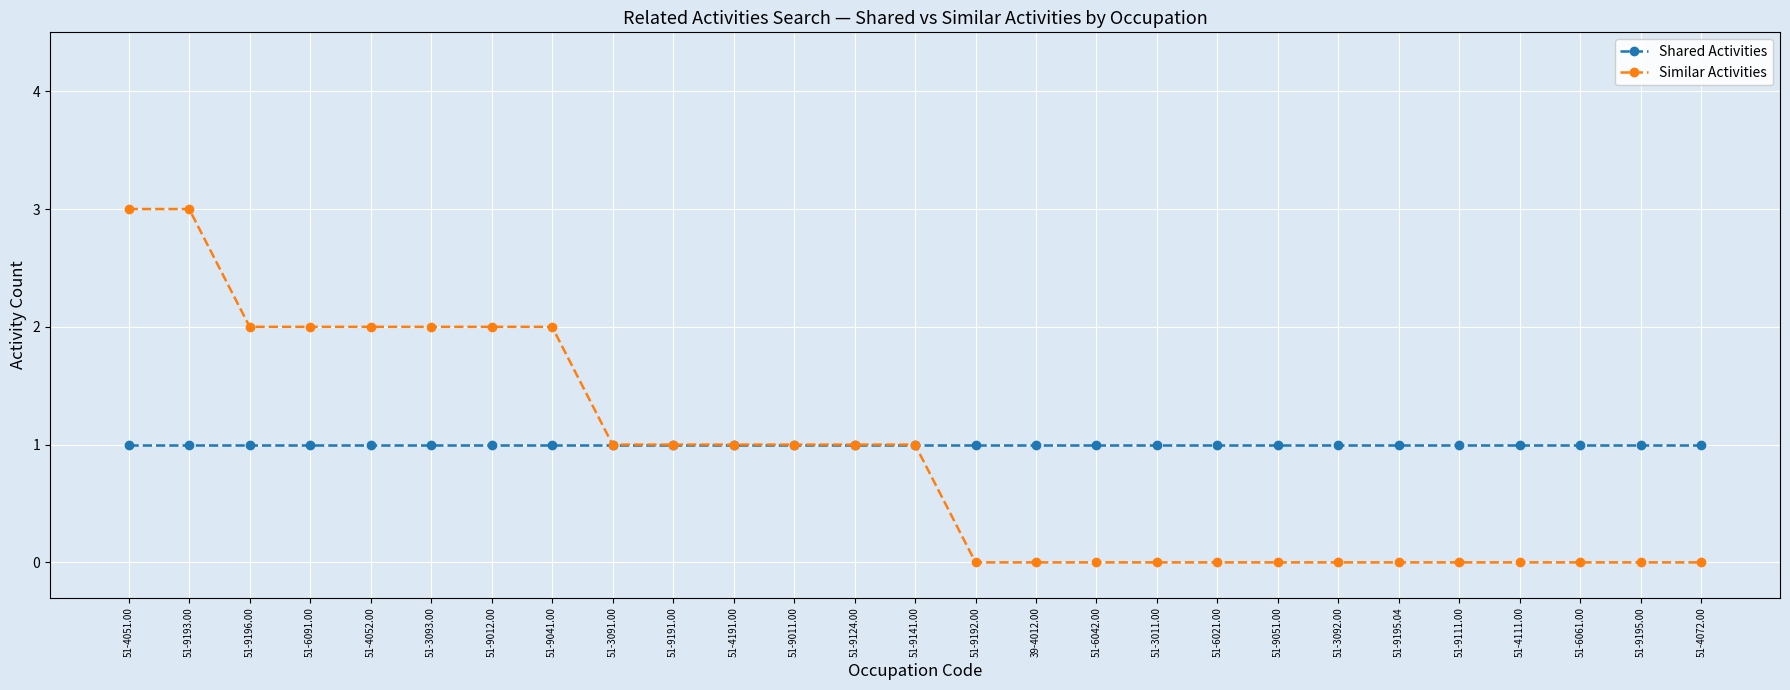

What is the greatest value displayed?

3